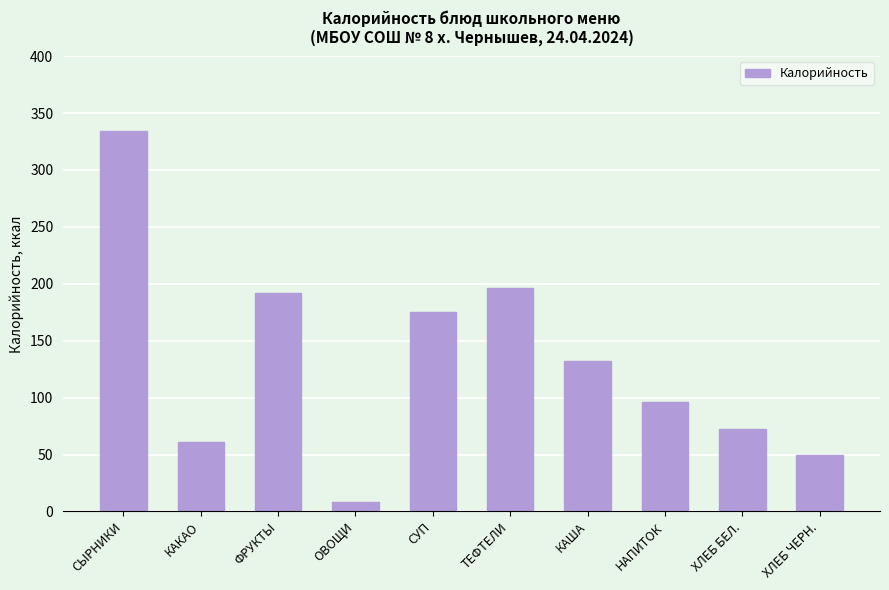

At which category does the chart reach its peak across all series?

СЫРНИКИ